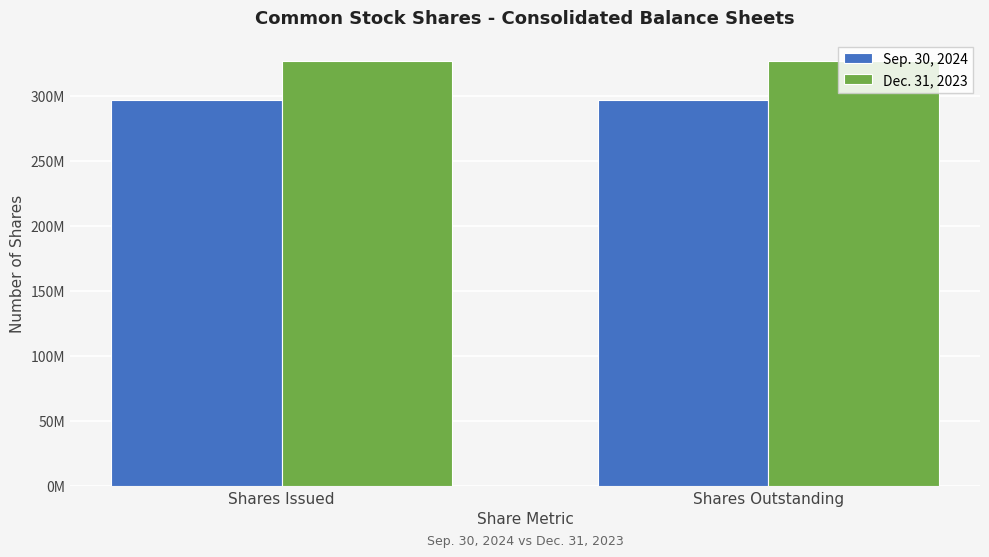

Between Shares Issued and Shares Outstanding, which is larger?

Shares Issued